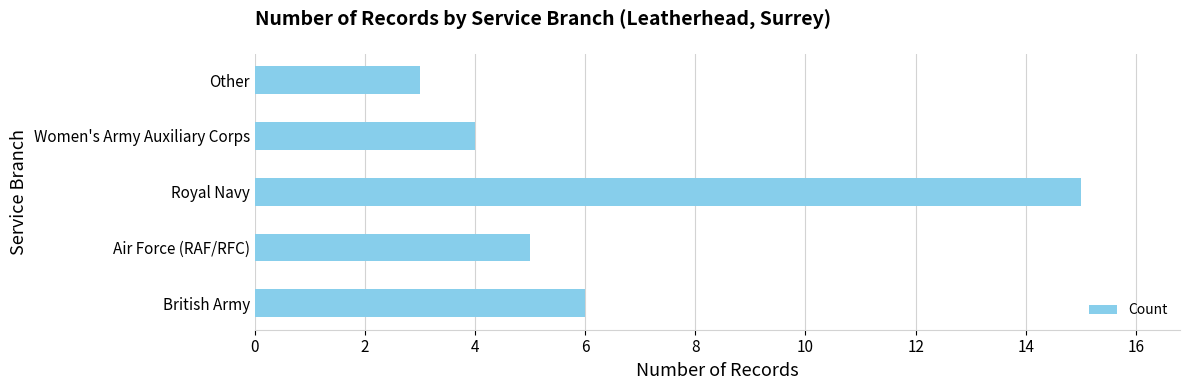

Count the number of data series in this chart.

1